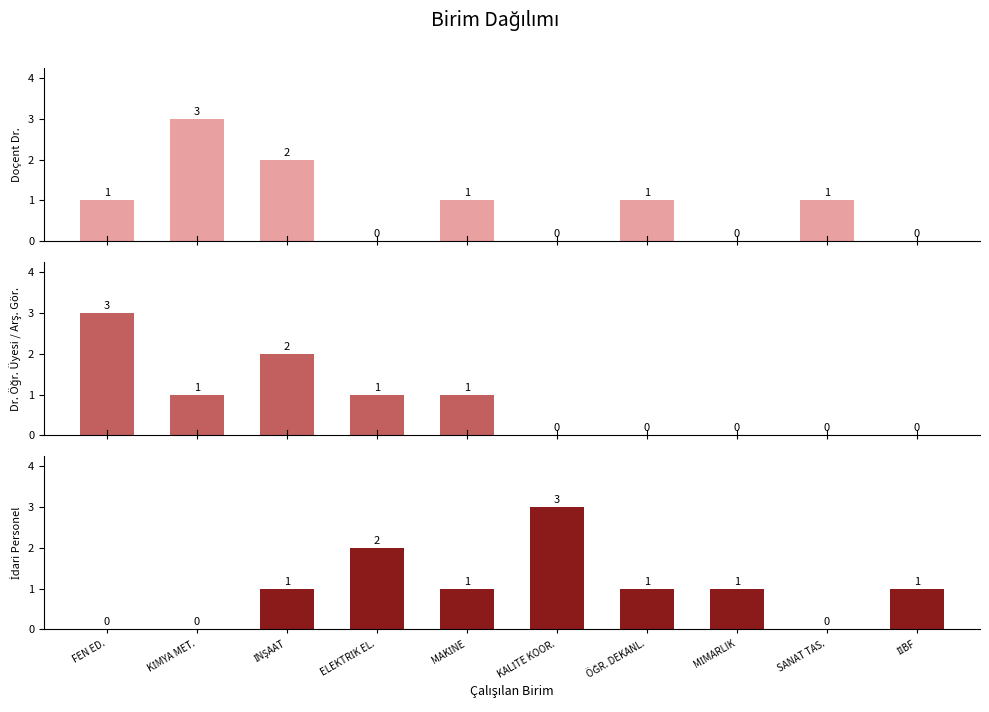

What is the average value of the İdari Personel series?

1